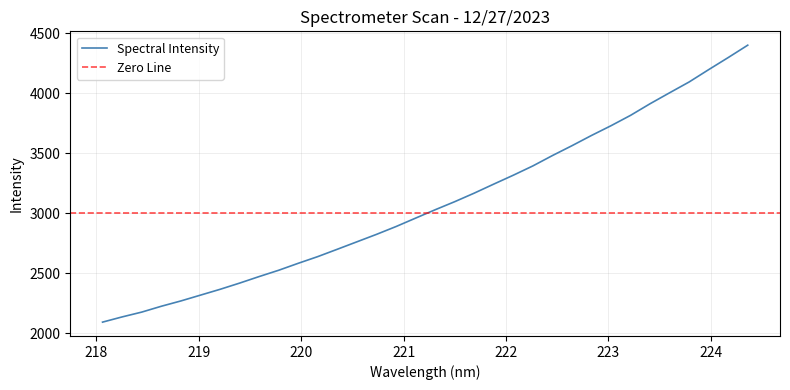

What is the maximum value for Spectral Intensity?

4401.1